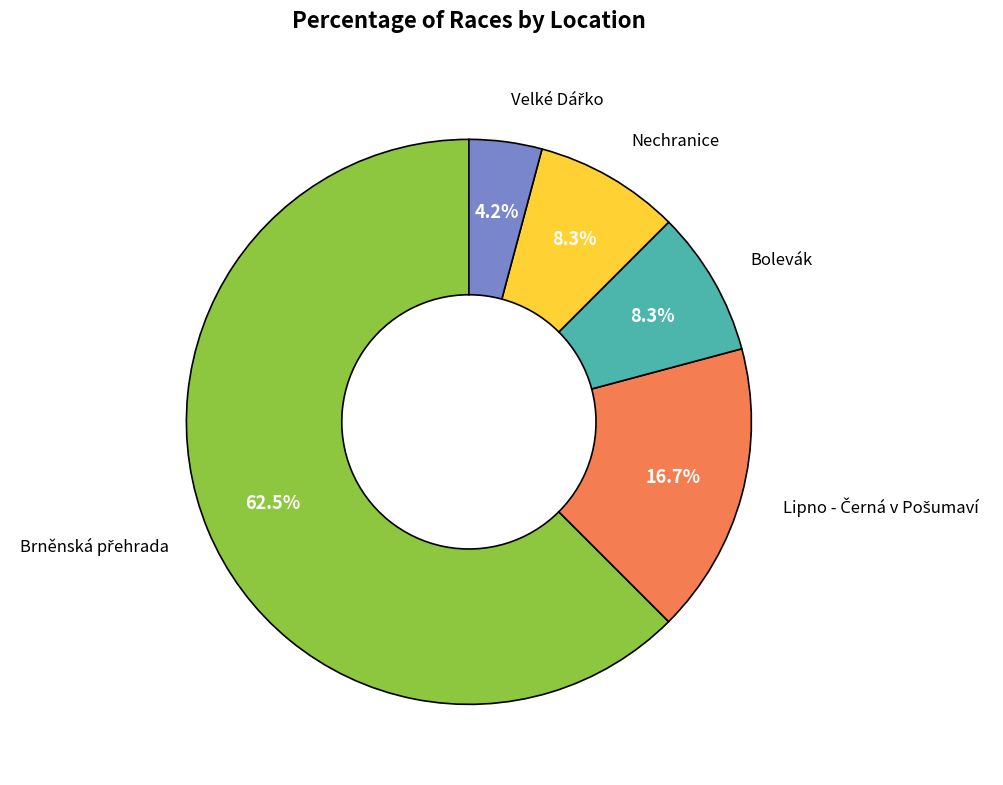

Which category has the smallest portion of the pie?

Velké Dářko